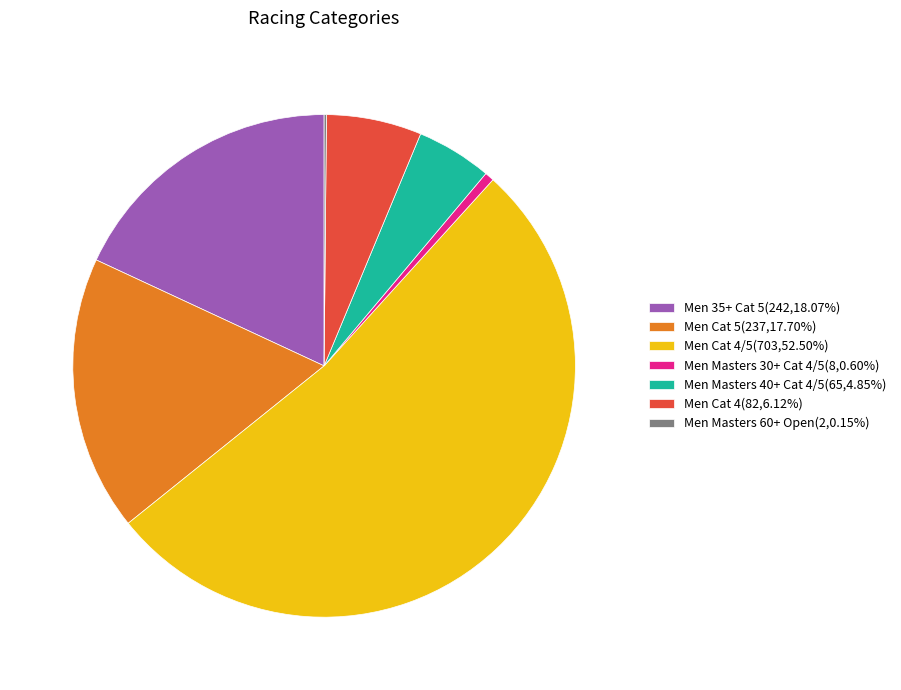

Approximately how many times larger is the value at Men Masters 40+ Cat 4/5(65,4.85%) compared to Men Cat 5(237,17.70%)?

0.3